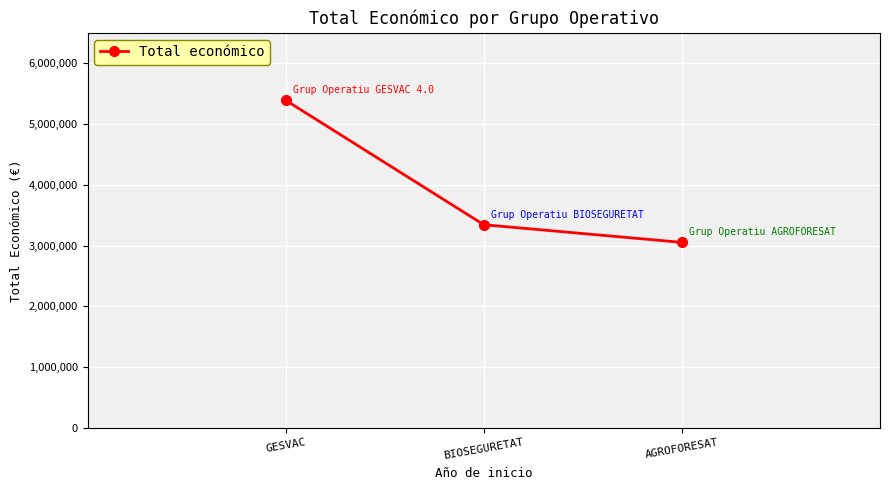

Between BIOSEGURETAT and GESVAC, which is larger?

GESVAC